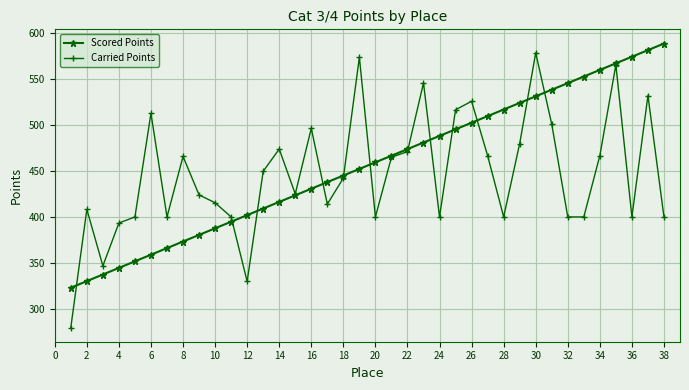

Which series has the widest spread of values?

Carried Points